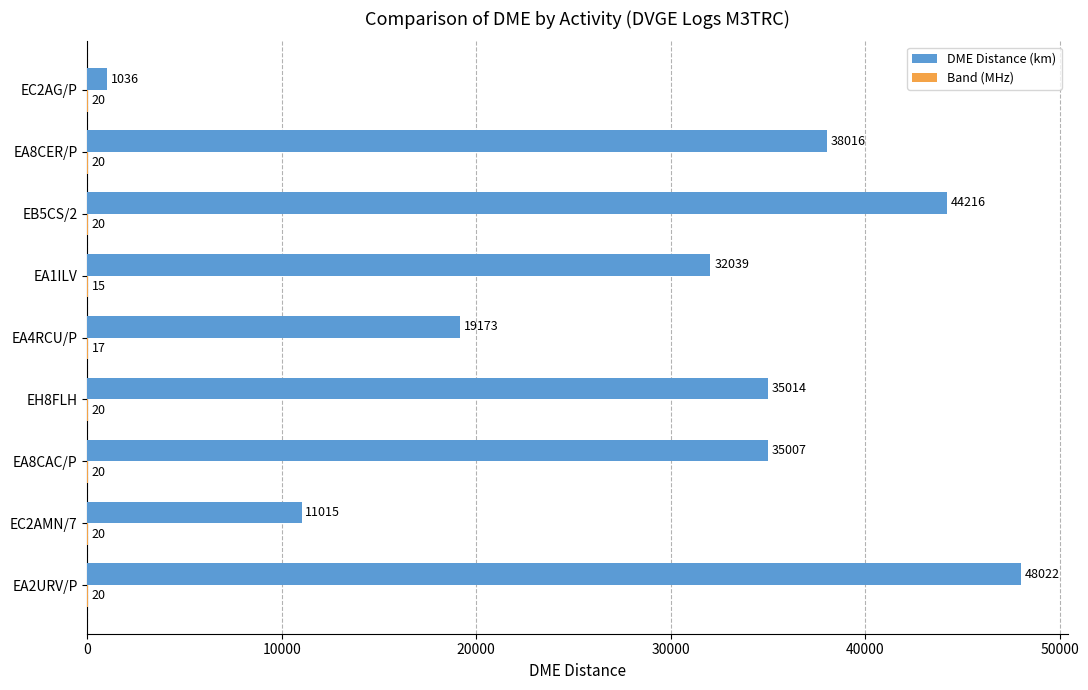

What is the sum of the DME Distance (km) values at EA2URV/P and EB5CS/2?

92238